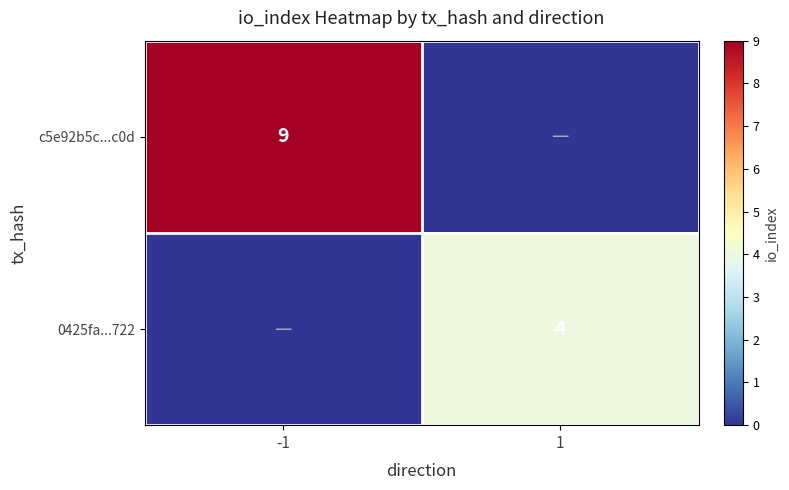

The 0425fa...722 series shows 3 at 1. True or false?

False